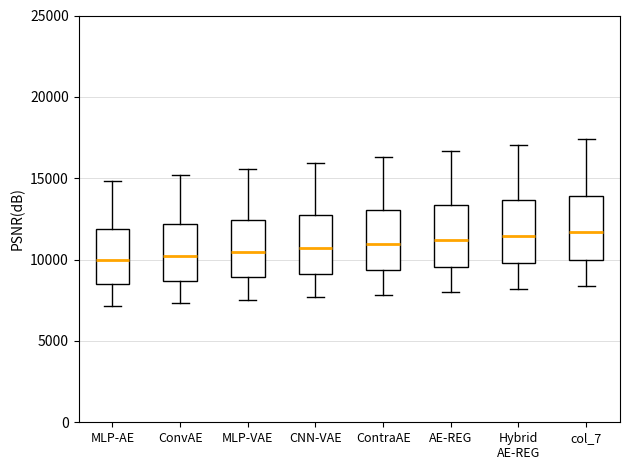

Reading left to right, transcribe this box plot: for each box, give where its median line is, the range the box spans, and where its two whiskers end, as read against the y-axis. The values are not printed on the chart, so give them approximately, as read against the axis.

MLP-AE: median 10000, box 8500 to 12000, whiskers 7000 to 15000
ConvAE: median 10000, box 8500 to 12000, whiskers 7500 to 15000
MLP-VAE: median 10500, box 9000 to 12500, whiskers 7500 to 15500
CNN-VAE: median 10500, box 9000 to 12500, whiskers 7500 to 16000
ContraAE: median 11000, box 9500 to 13000, whiskers 8000 to 16500
AE-REG: median 11000, box 9500 to 13500, whiskers 8000 to 16500
Hybrid AE-REG: median 11500, box 10000 to 13500, whiskers 8000 to 17000
col_7: median 11500, box 10000 to 14000, whiskers 8500 to 17500